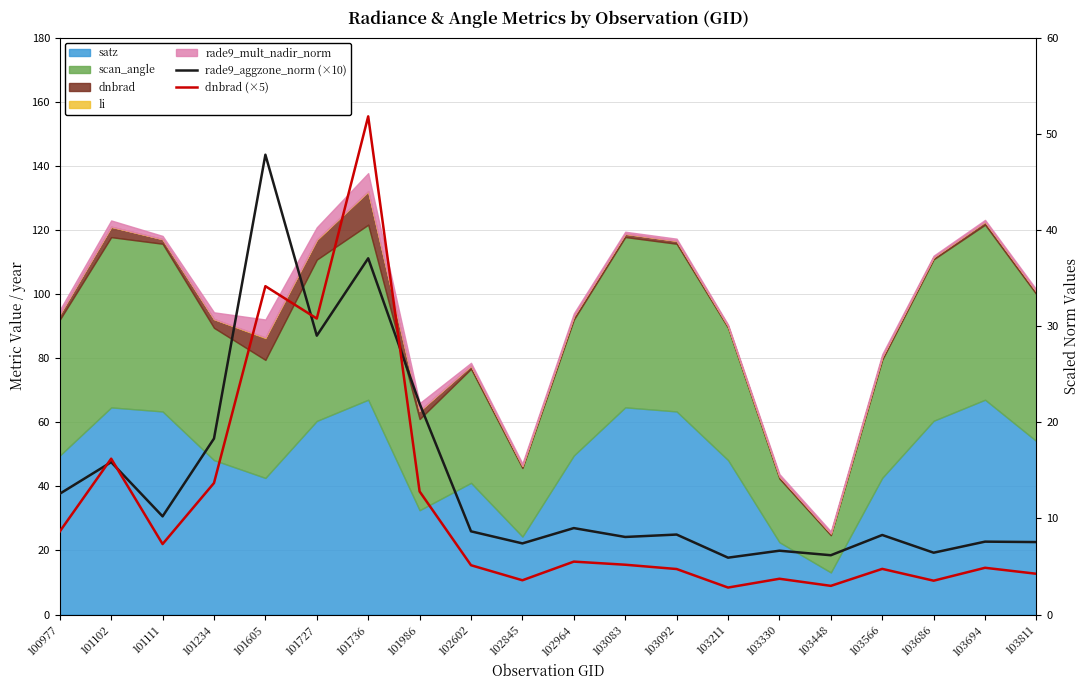

At which label does rade9_aggzone_norm (×10) first exceed 8?

100977